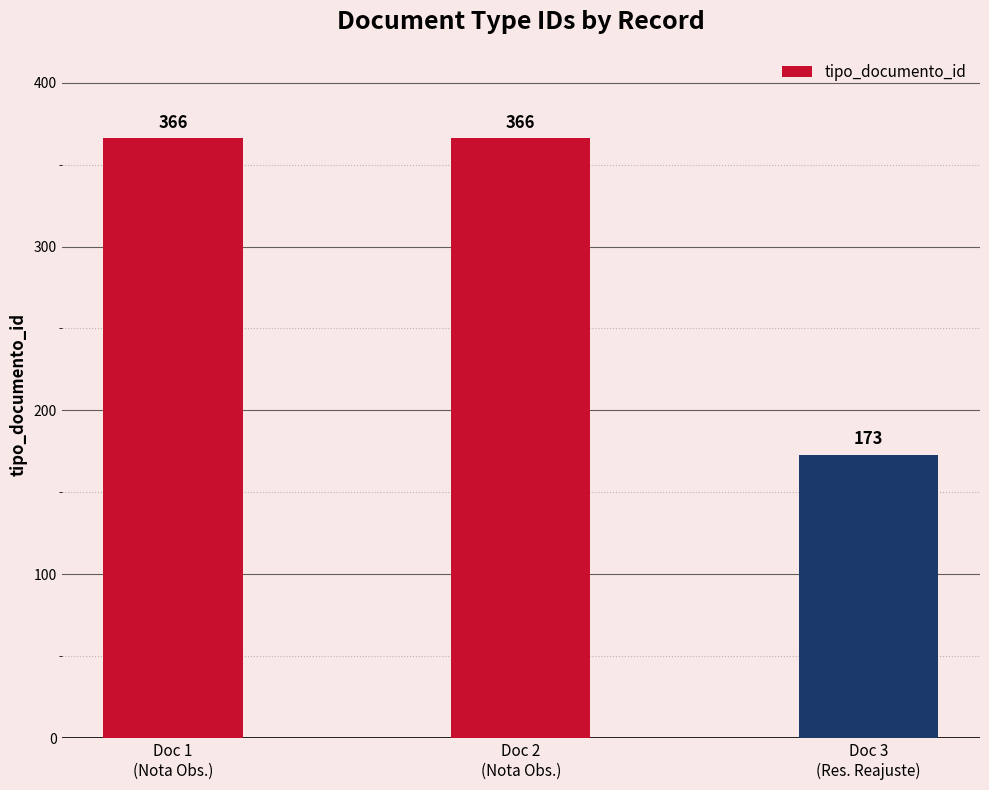

Count the values in the range 173 to 366.

3